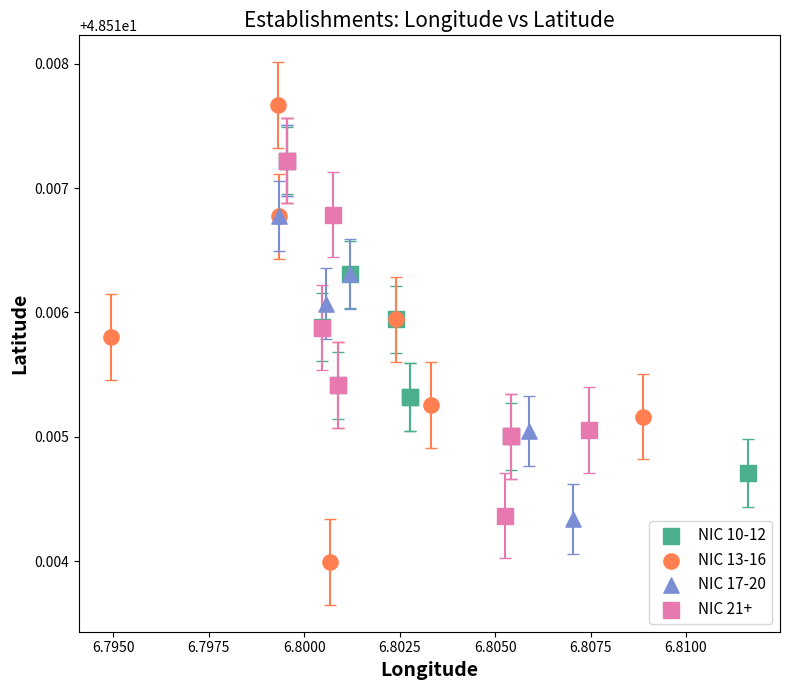

Which series reaches the minimum Y coordinate?

NIC 13-16